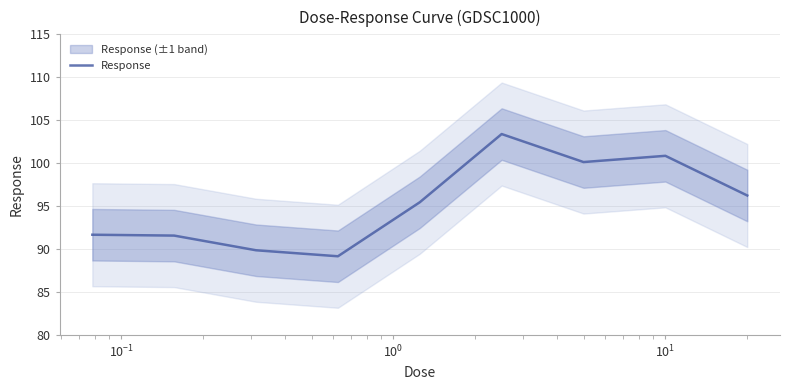

What is the lowest value of the Response series?

89.1